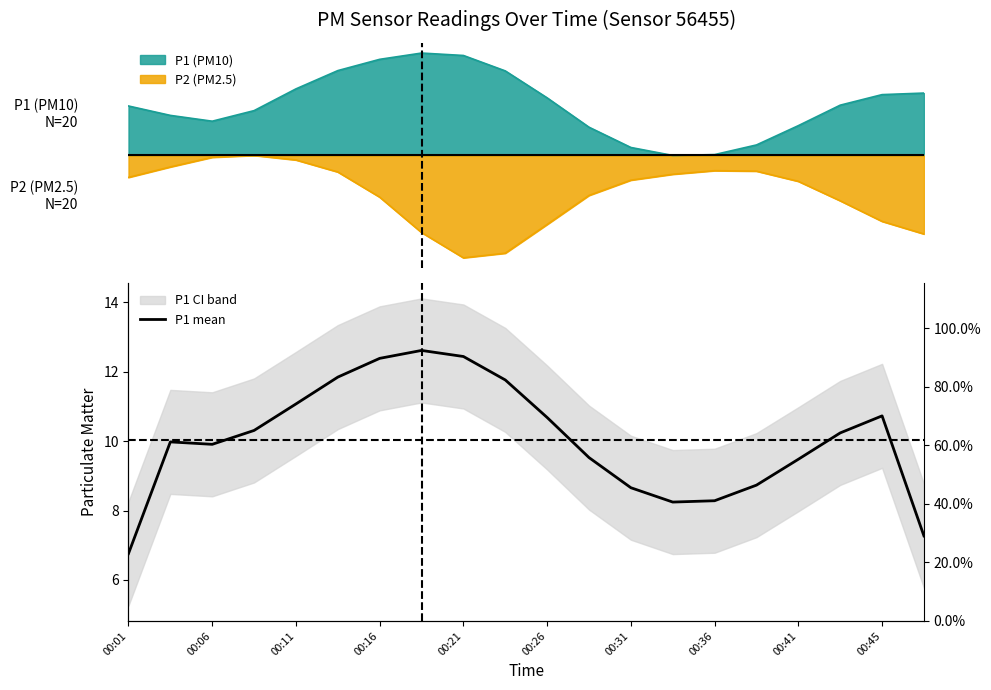

The value at 17 is 10.2. True or false?

True